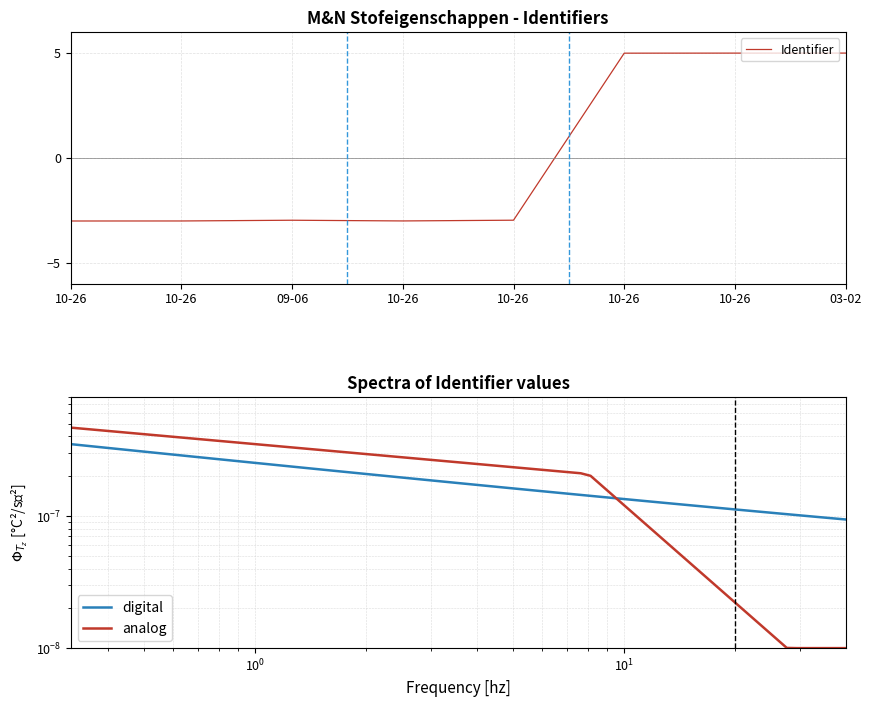

What is the label of the 3rd point from the right?

10-26